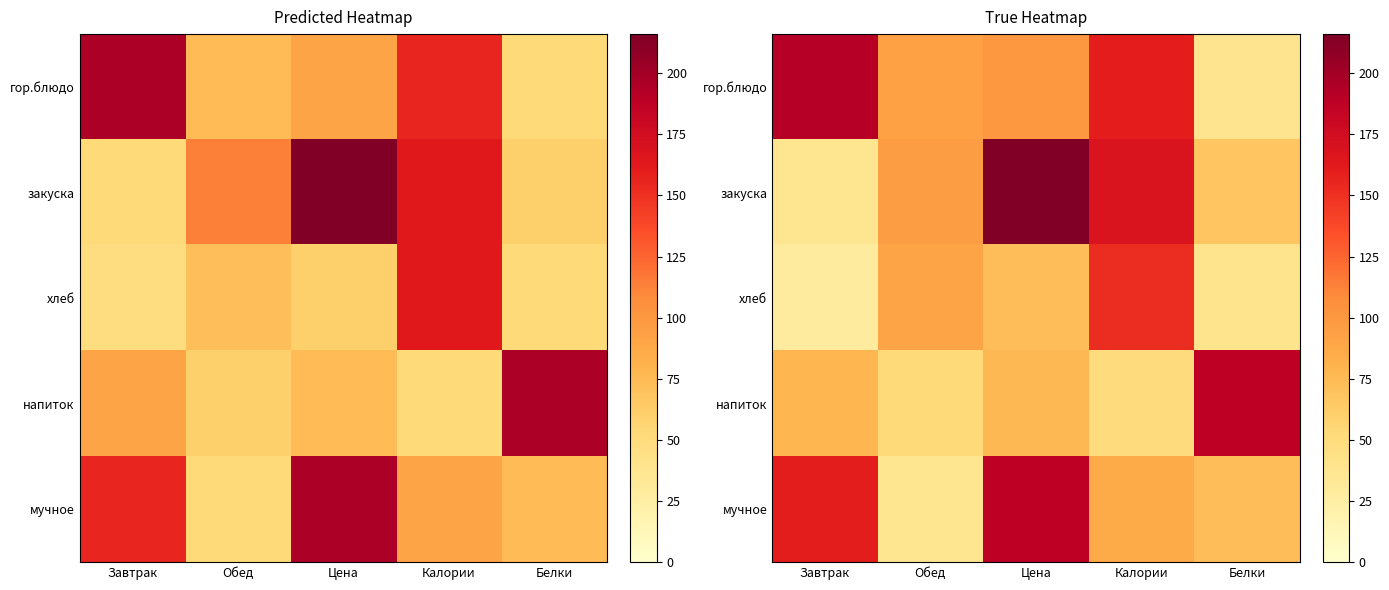

Rank the categories by хлеб value from highest to lowest.

Калории, Обед, Цена, Белки, Завтрак